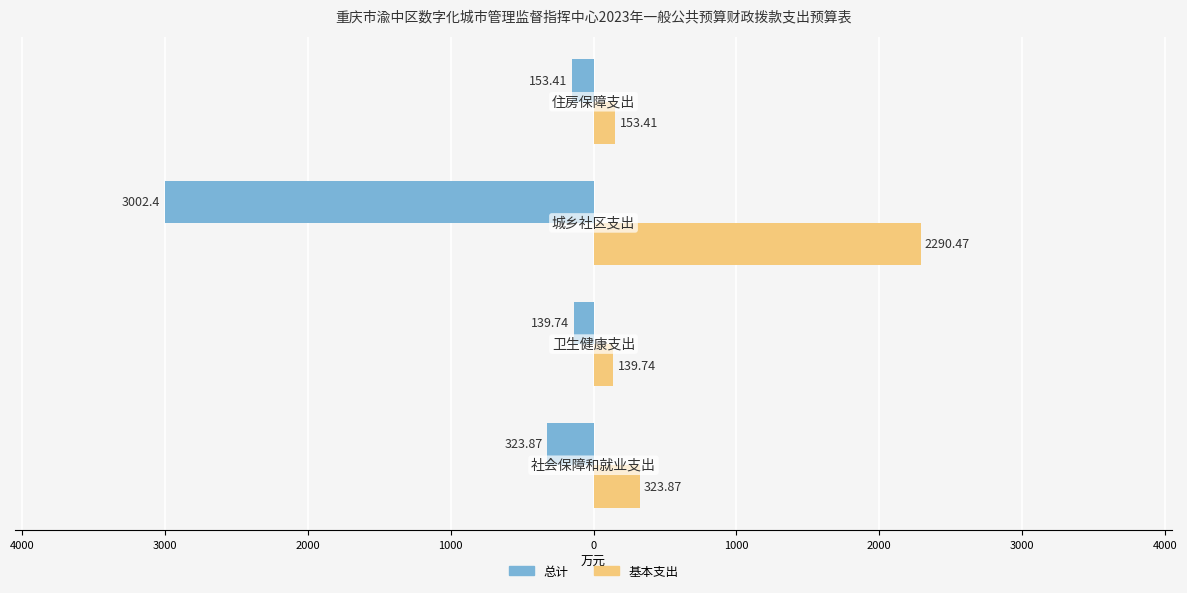

What are all the series names shown in the legend?

总计, 基本支出